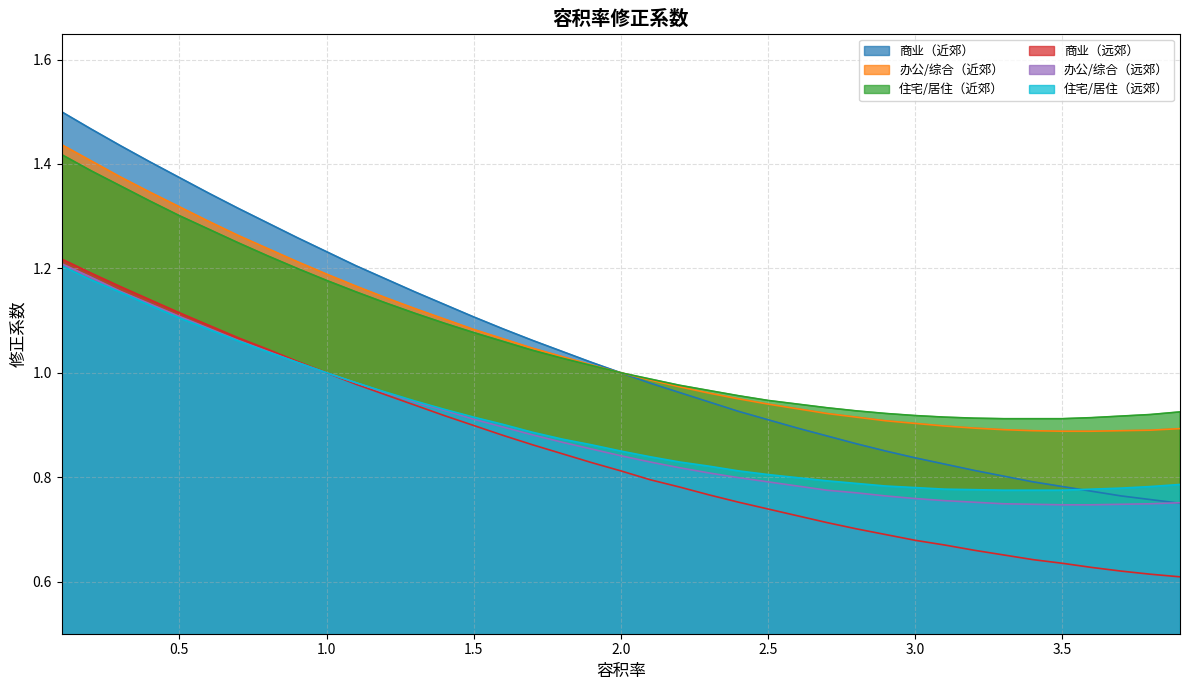

What is the sum of the 办公/综合（远郊） values at 3.1 and 1.5?

1.7